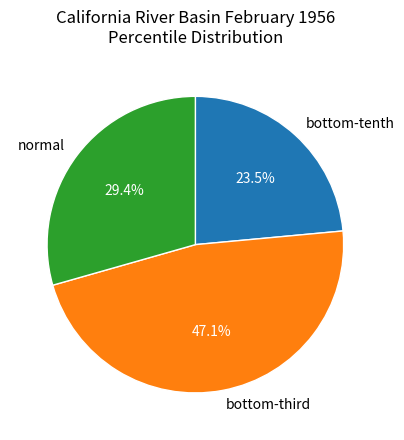

To the nearest percent, what is the average slice percentage?

33%